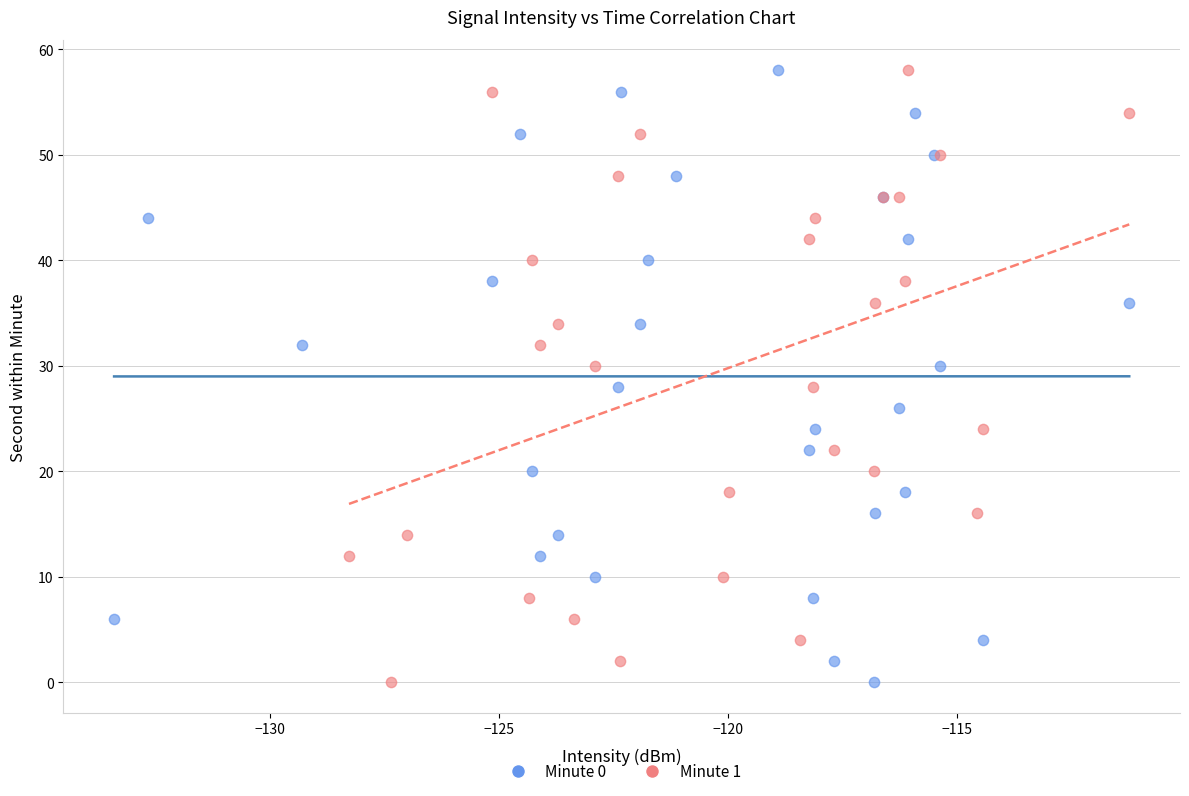

What are all the series names shown in the legend?

Minute 0, Minute 1